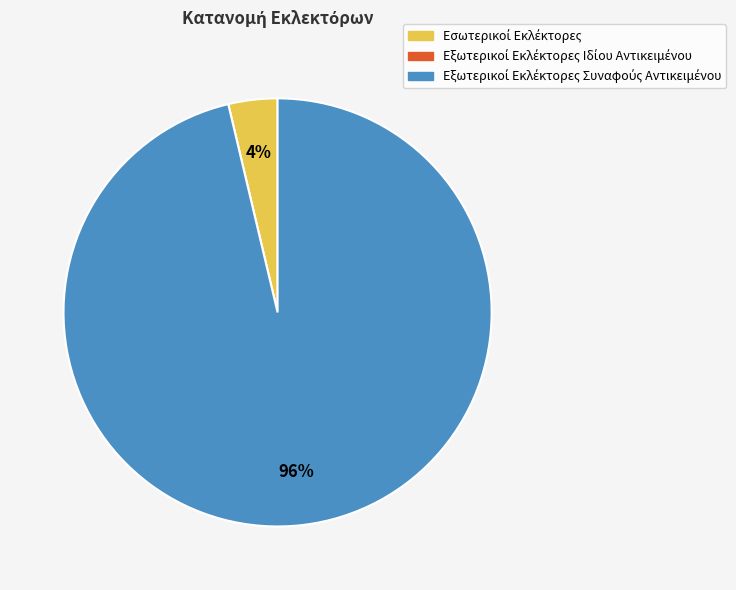

To the nearest percent, what is the difference between the largest and smallest slice percentages?

96%